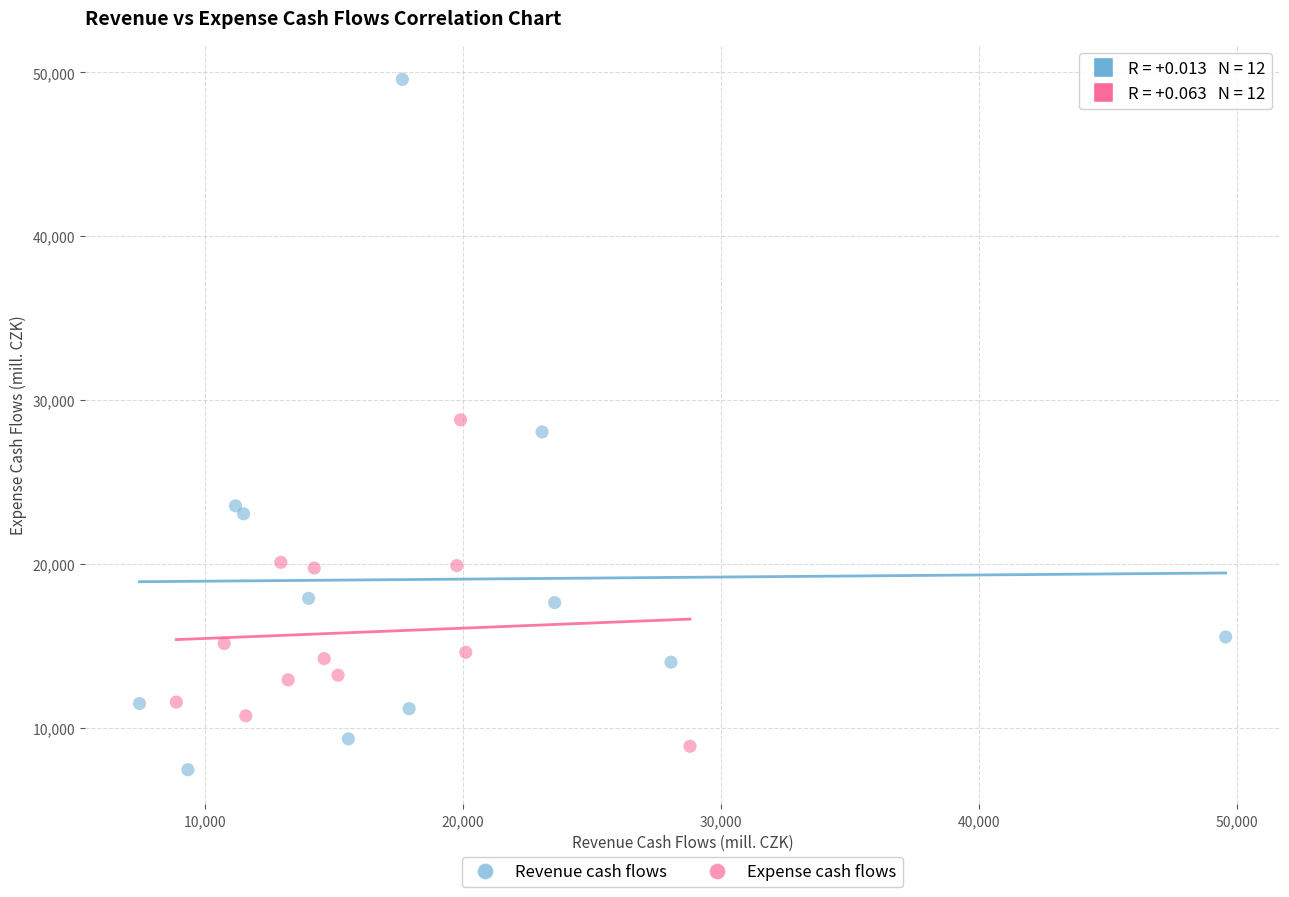

Which series has the widest spread of Y values?

Revenue cash flows